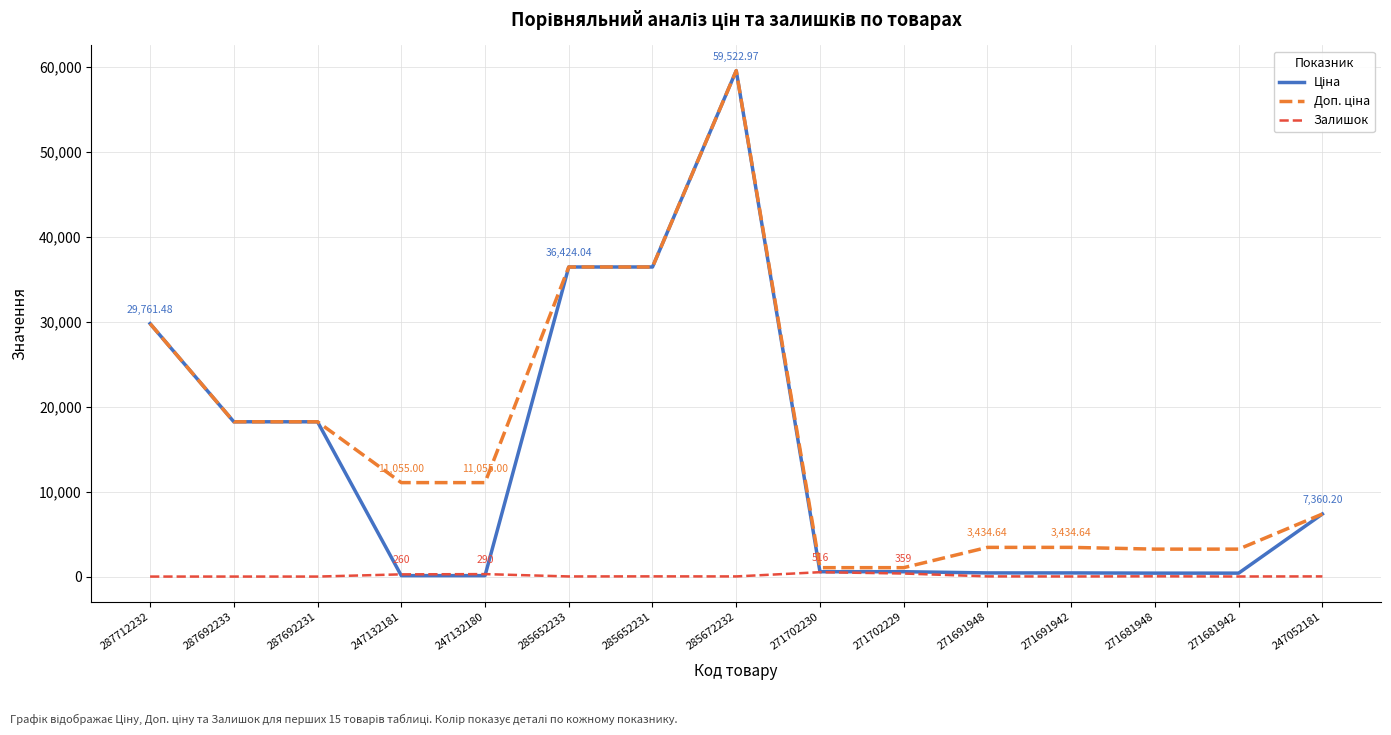

What is the spread (max minus min) of values at 287712232?

29761.5